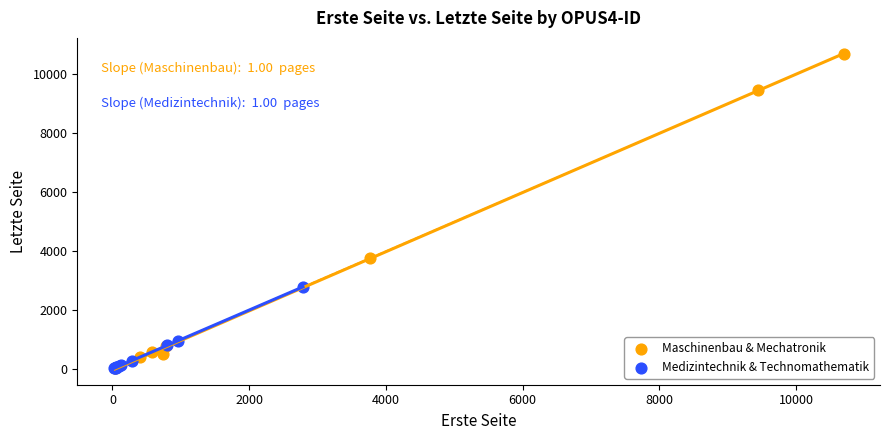

Which series has the widest spread of Y values?

Maschinenbau & Mechatronik